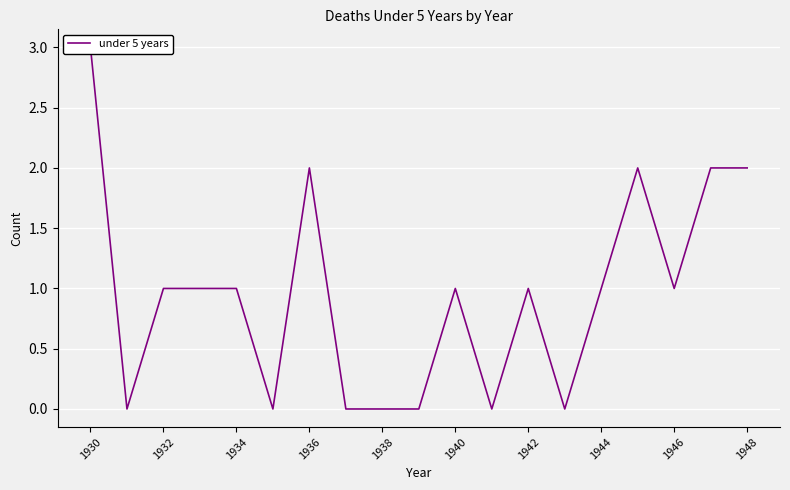

Count the values in the range 0 to 2.

18